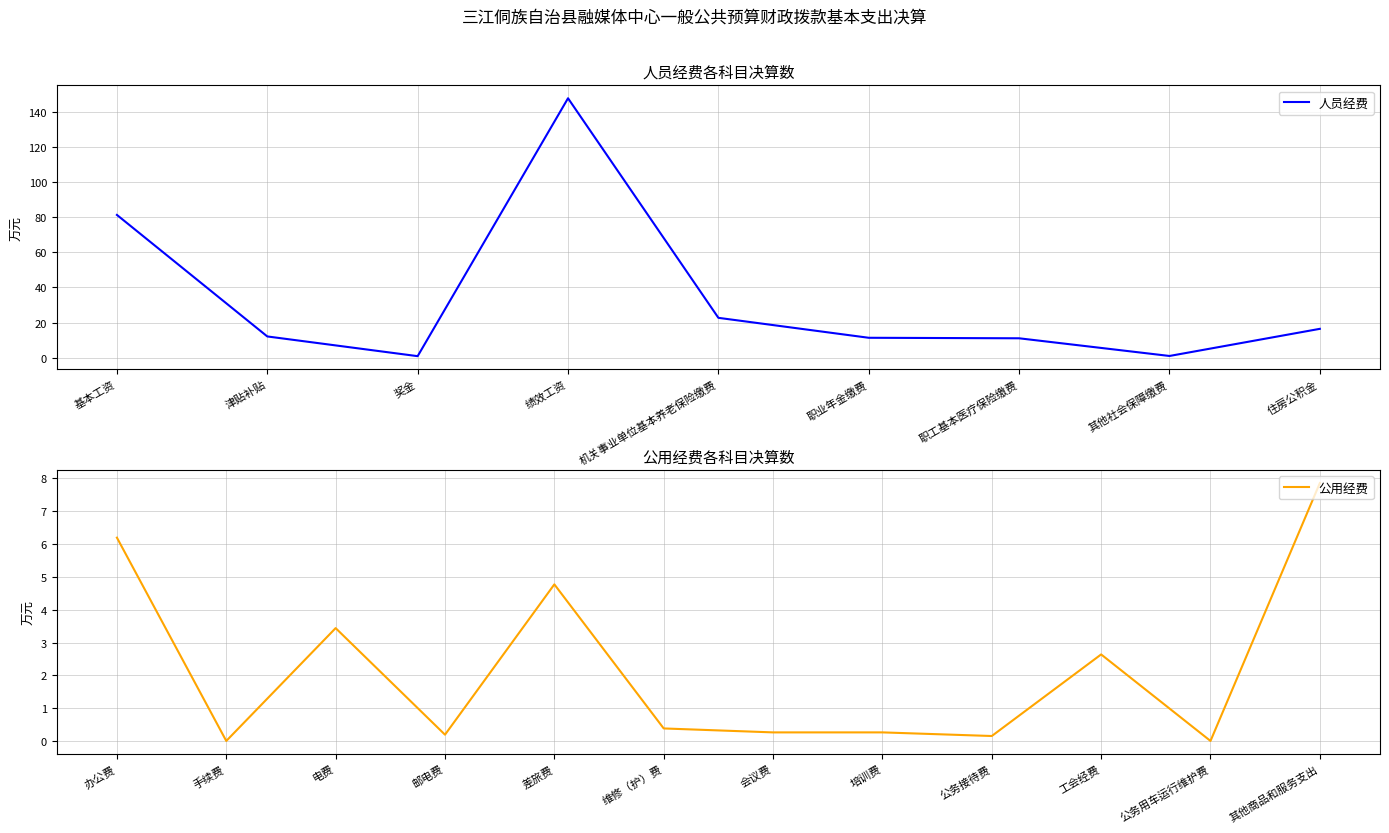

Reading left to right, extract all data points from this chart.

81.3	12.1	0.9	147.7	22.7	11.4	11.1	1.0	16.4	6.2	0.0	3.4	0.2	4.8	0.4	0.3	0.3	0.2	2.6	0.0	7.8